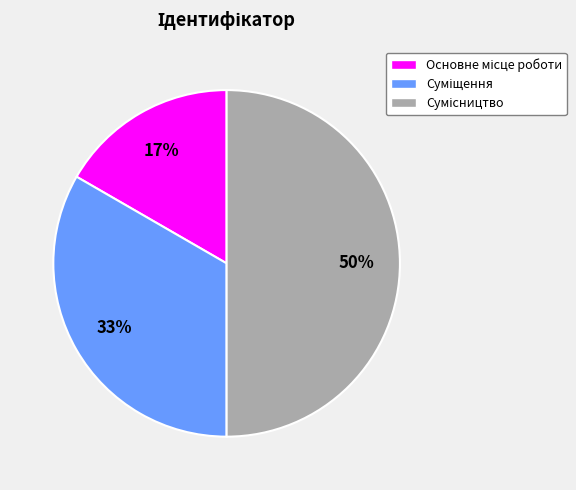

To the nearest percent, what is the difference between the largest and smallest slice percentages?

33%